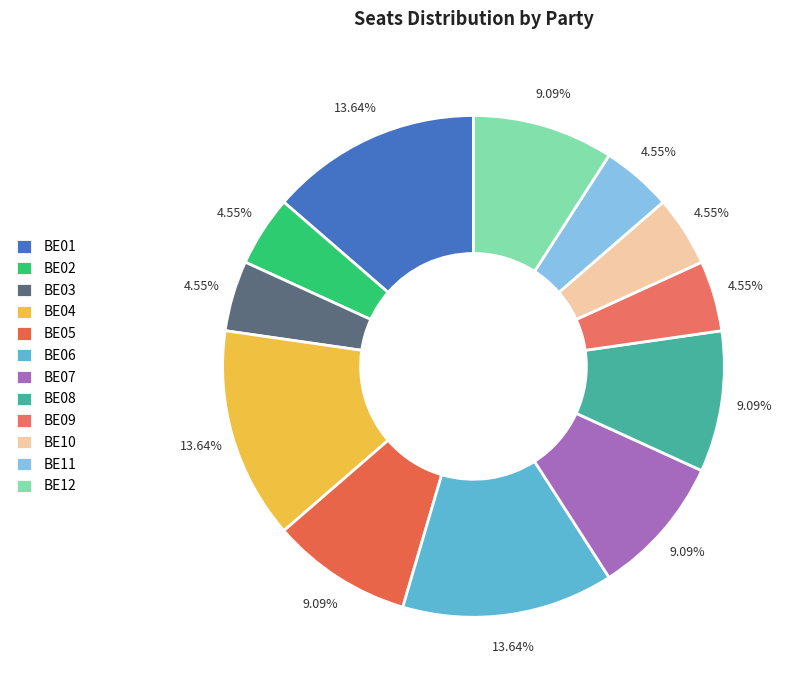

Which has a higher value, BE03 or BE01?

BE01